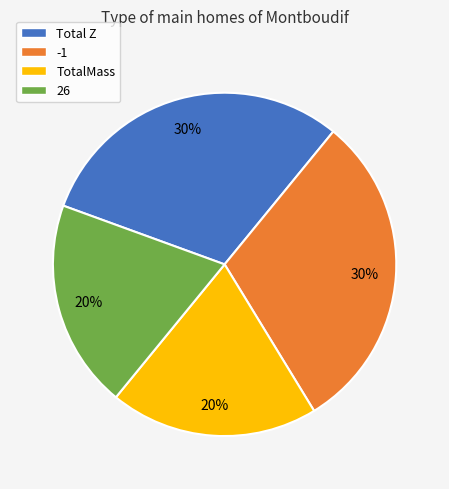

What percentage is the TotalMass slice, to the nearest percent?

20%